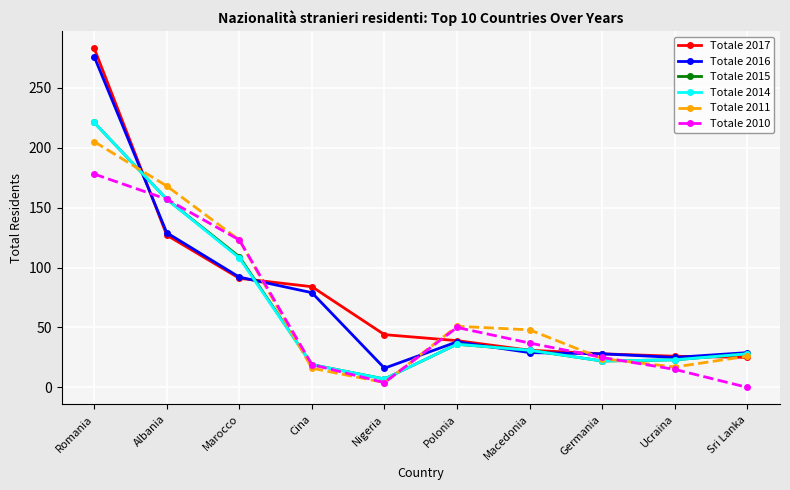

Count the number of categories in the chart.

10